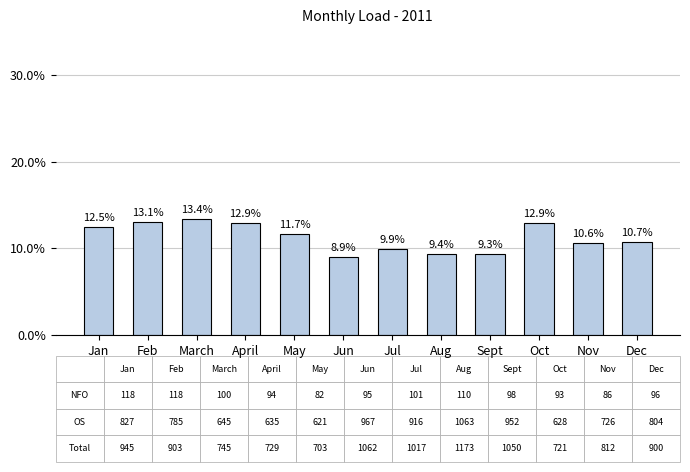

What is the change in value from Jul to Oct?

+3.0